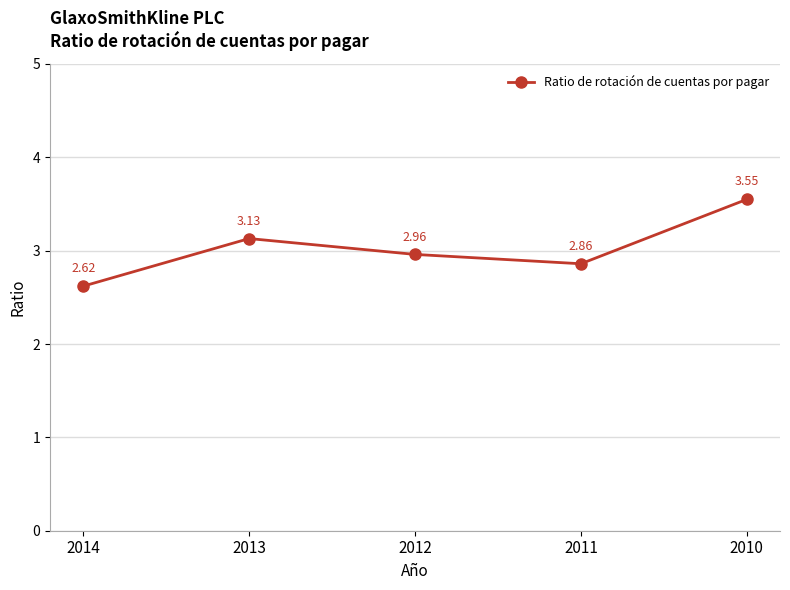

Does the chart display data point markers on the line(s)?

Yes